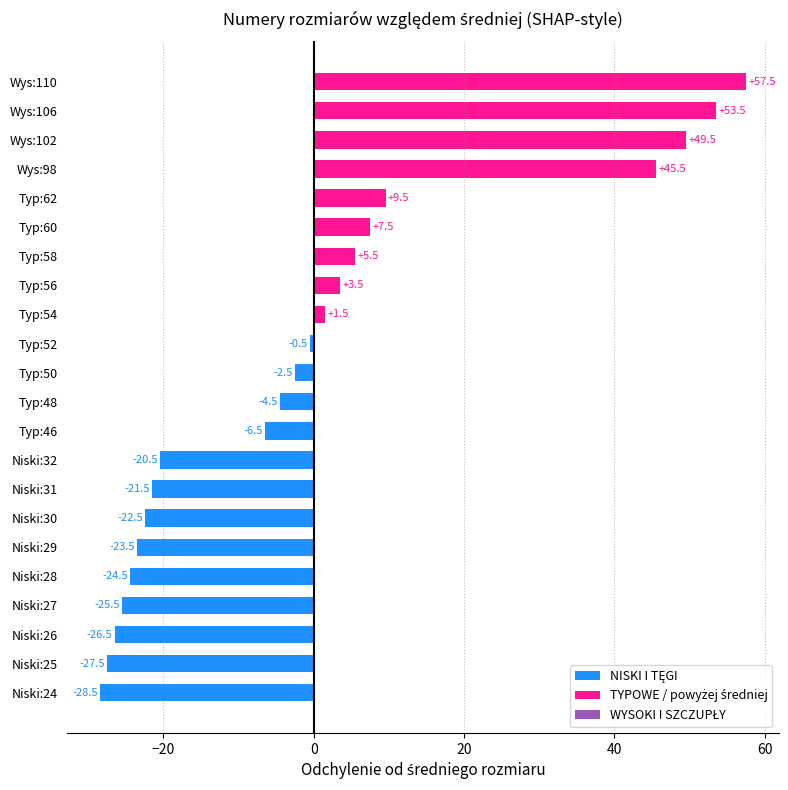

What is the change in value from Niski:31 to Typ:62?

+31.0